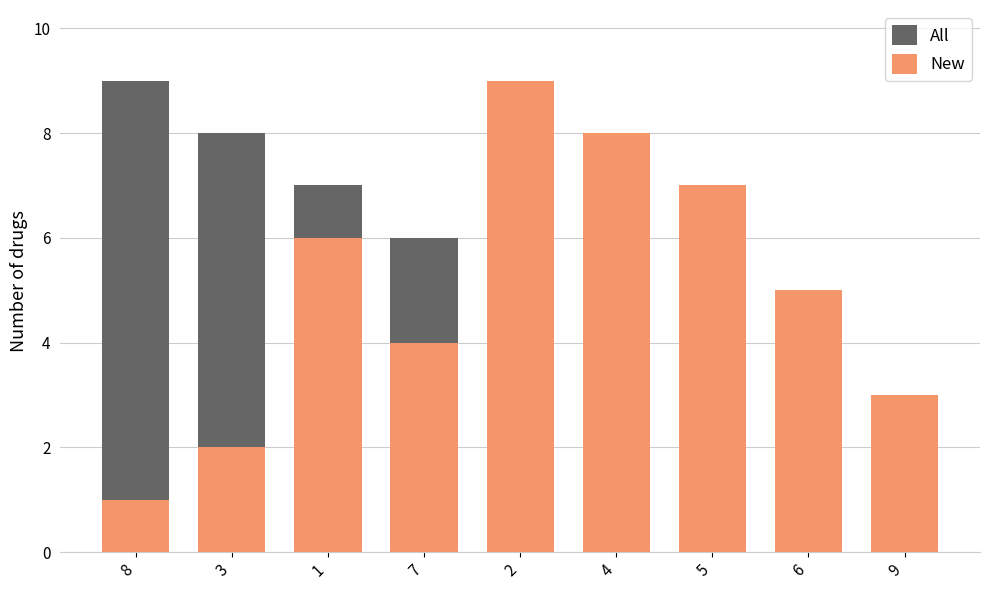

What is the label of the 1st bar from the right?

9